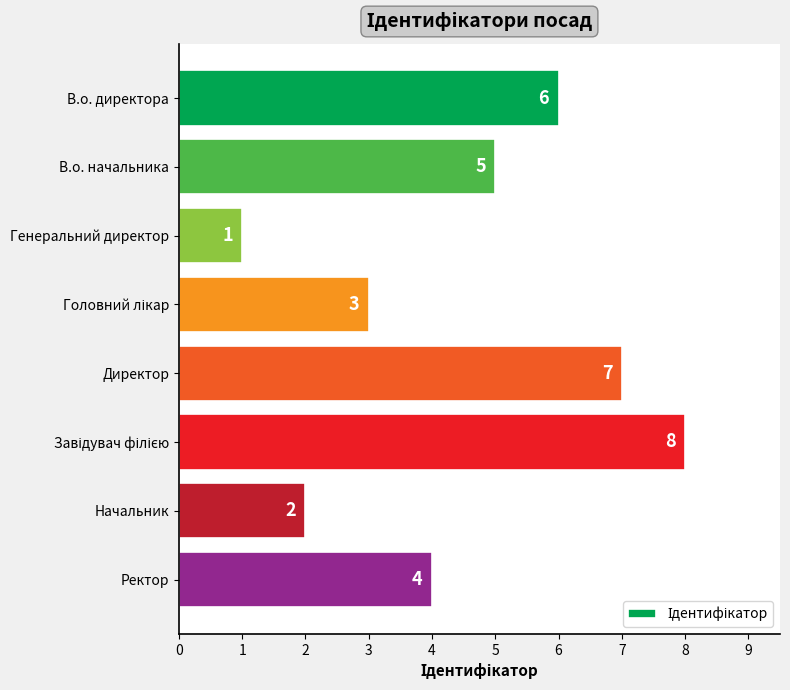

What is the change in value from В.о. директора to Начальник?

-4